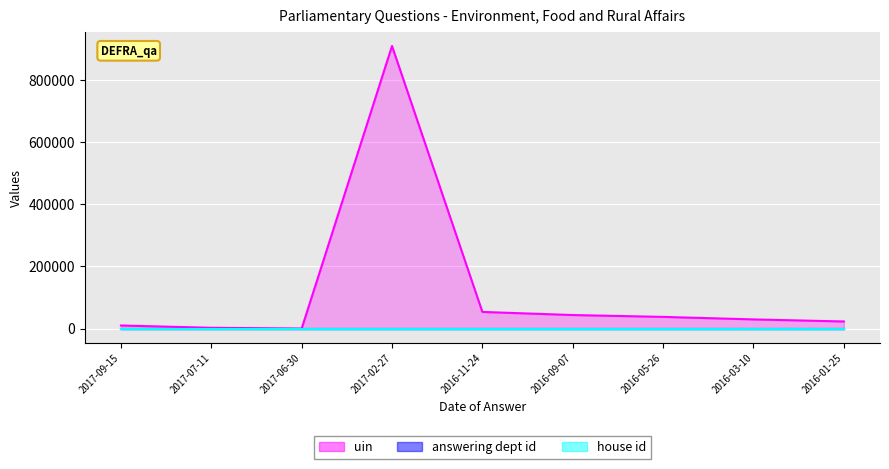

Is it true that answering dept id equals 23 at 2016-01-25?

False